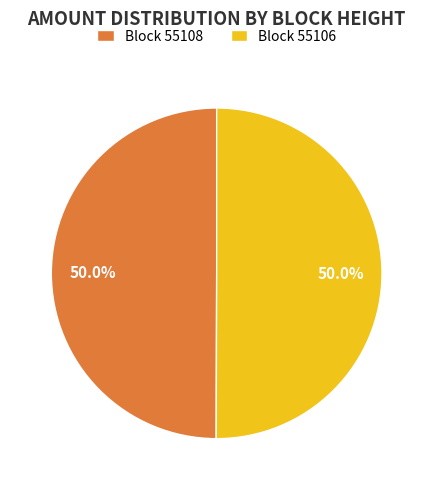

Approximately how many times larger is the value at Block 55108 compared to Block 55106?

1.0